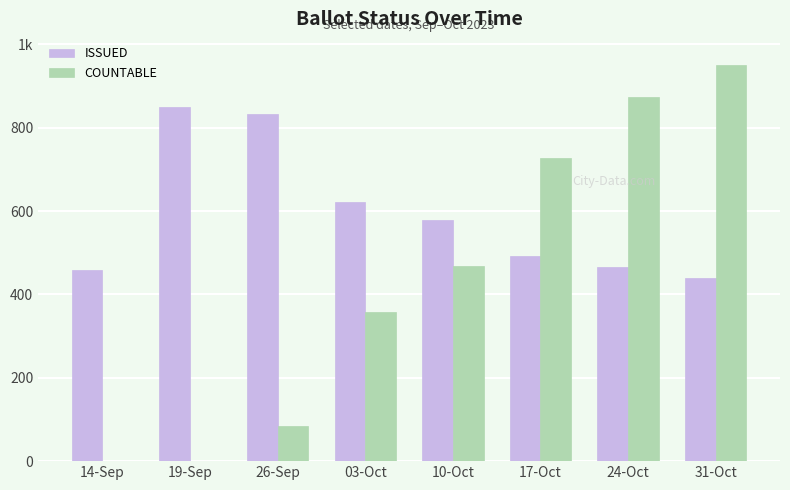

At 14-Sep, list the series in order from smallest to largest.

COUNTABLE, ISSUED